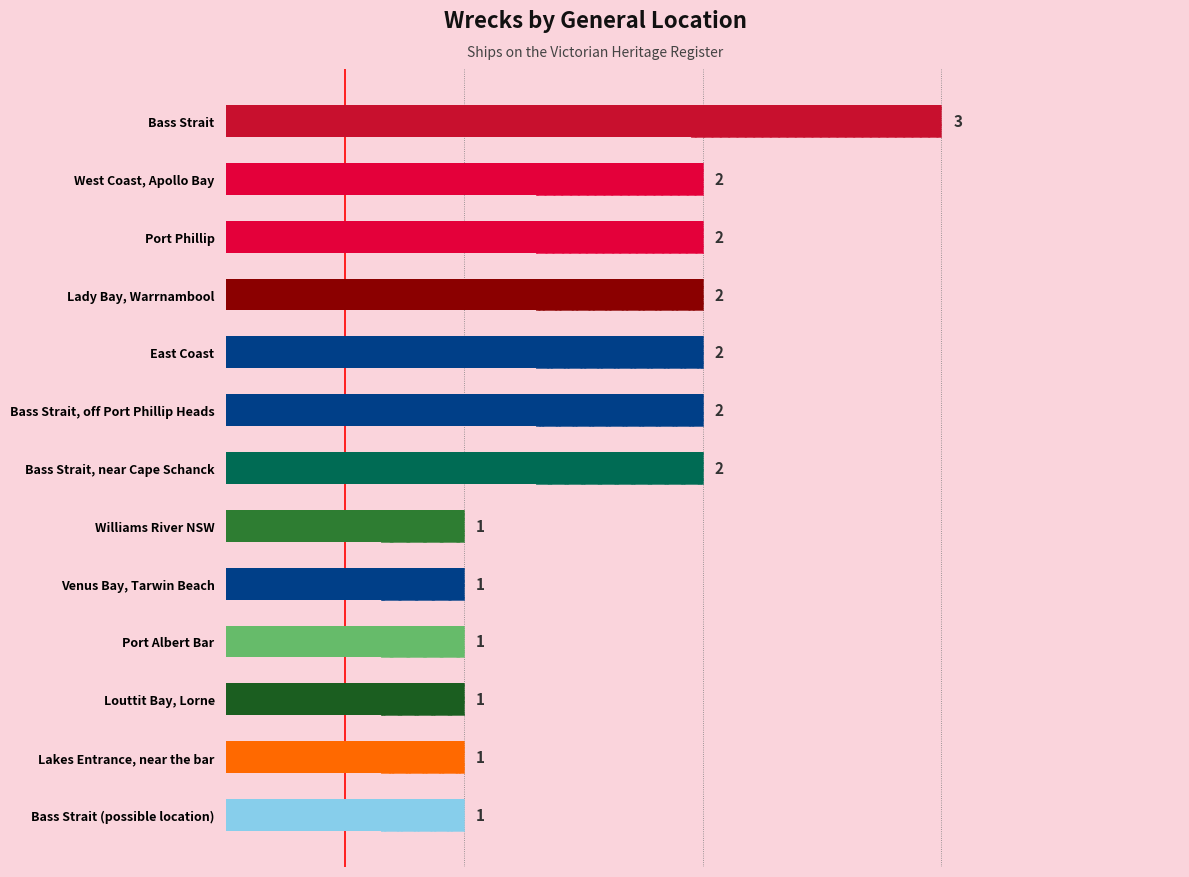

Does the chart contain any negative values?

No